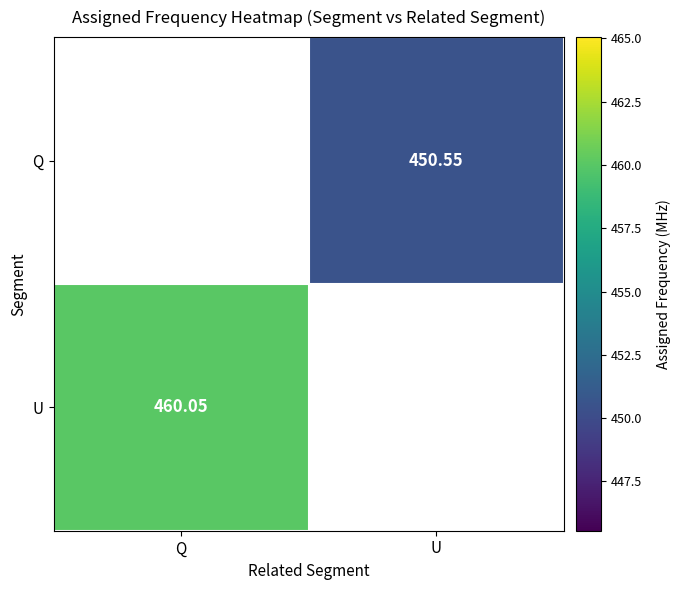

List the series in order of their overall mean, highest first.

Q, U